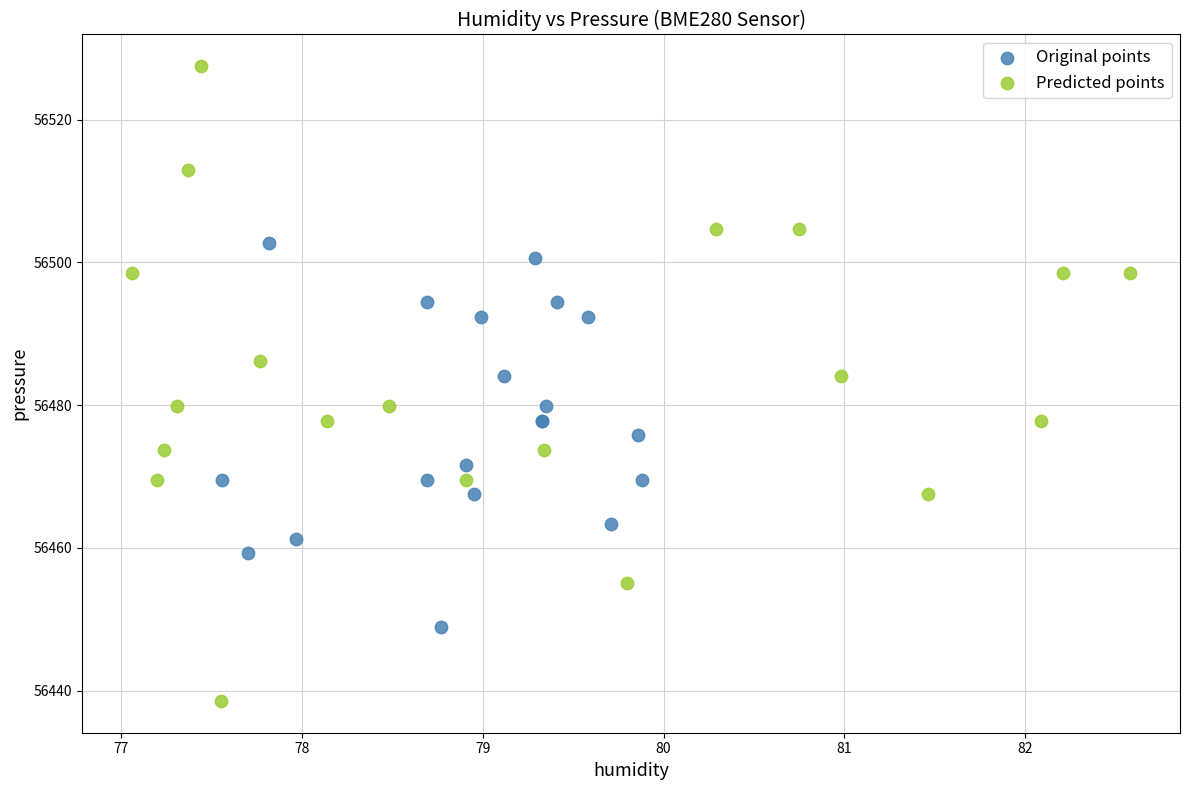

Which series reaches the maximum Y coordinate?

Predicted points